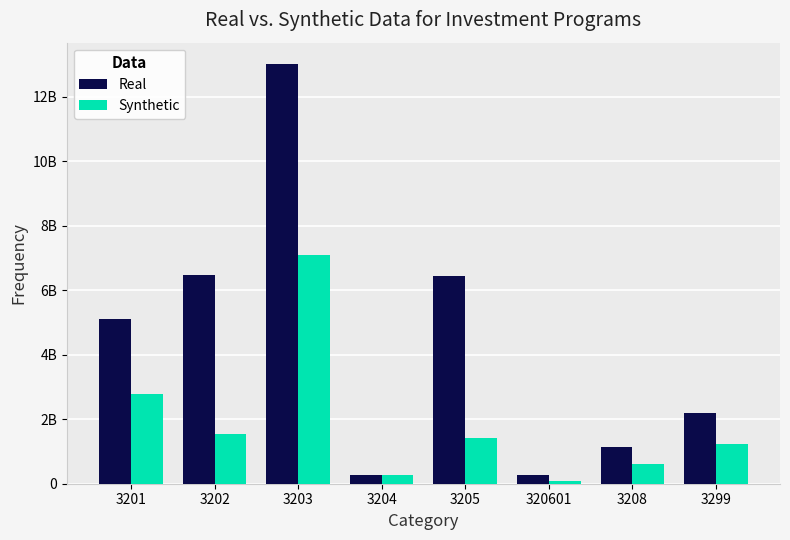

Does the chart contain stacked bars?

No